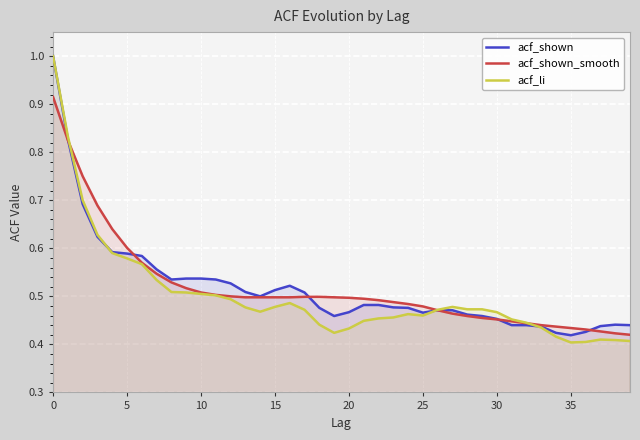

What is the average value of the acf_shown series?

0.5